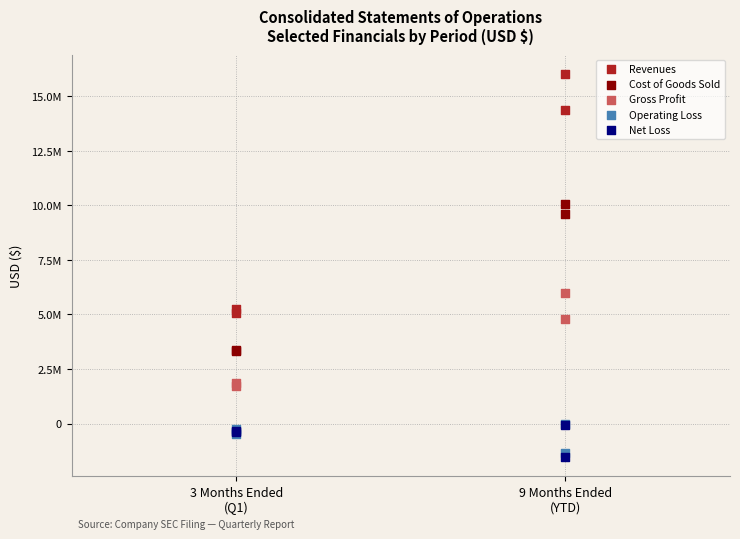

Which series contains the lowest Y value?

Net Loss